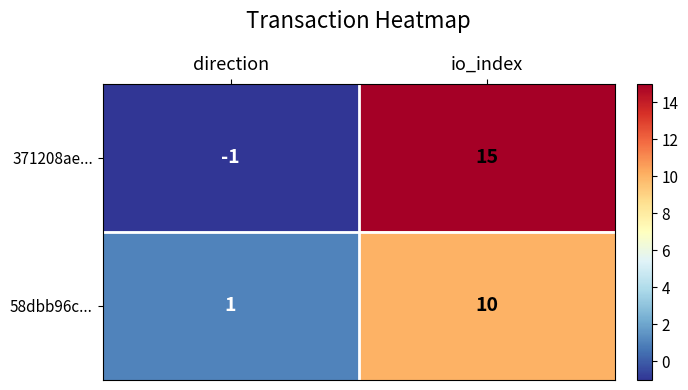

At which category does the chart reach its minimum across all series?

direction